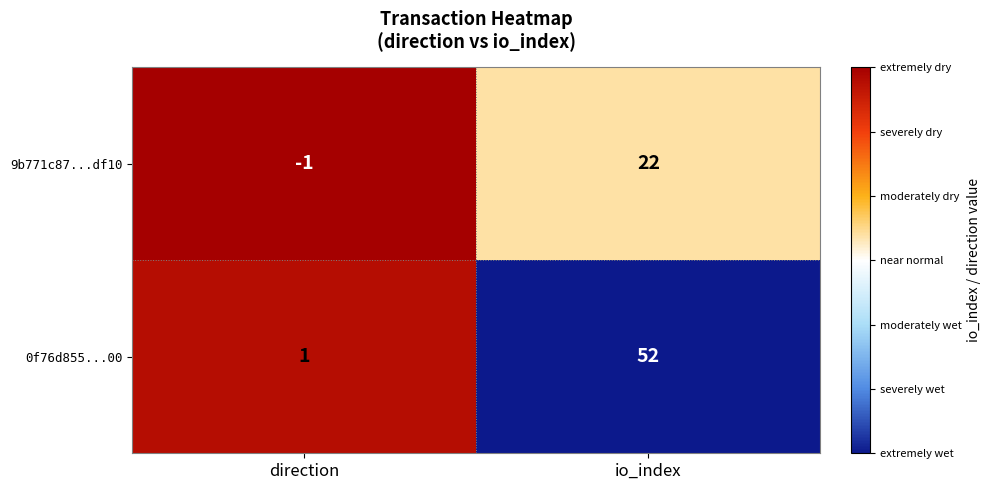

Between direction and io_index, which series saw the biggest shift?

0f76d855...00